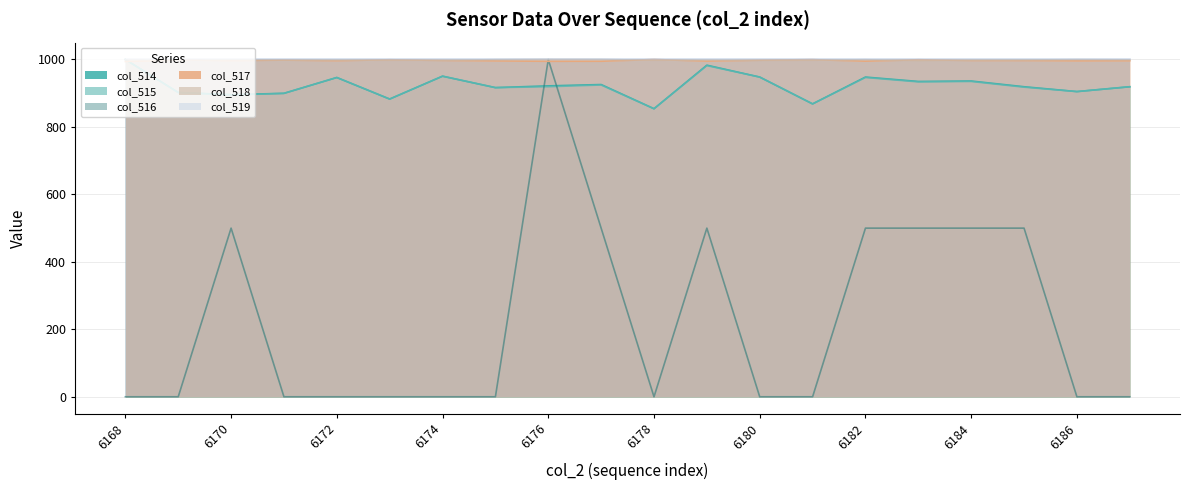

At how many categories does at least one series exceed 527?

20